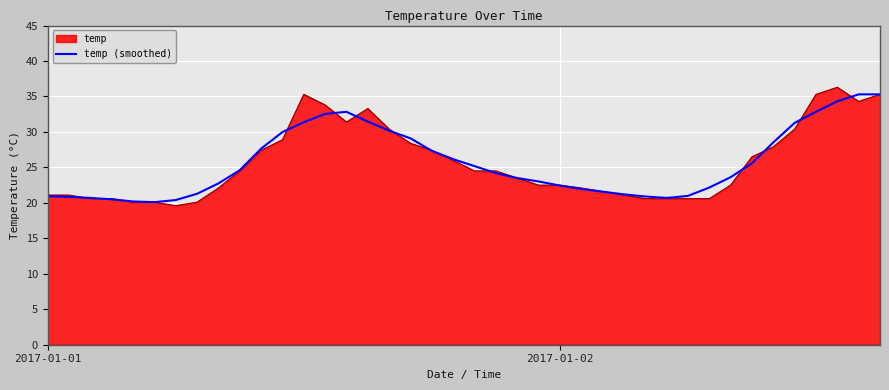

Which series has the widest spread of values?

temp